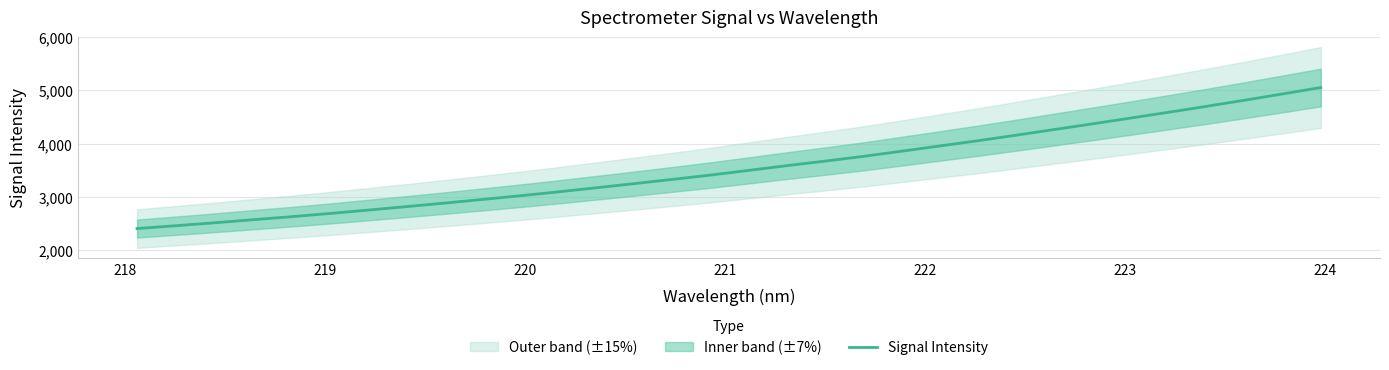

What is the highest value of the Signal Intensity series?

5054.3